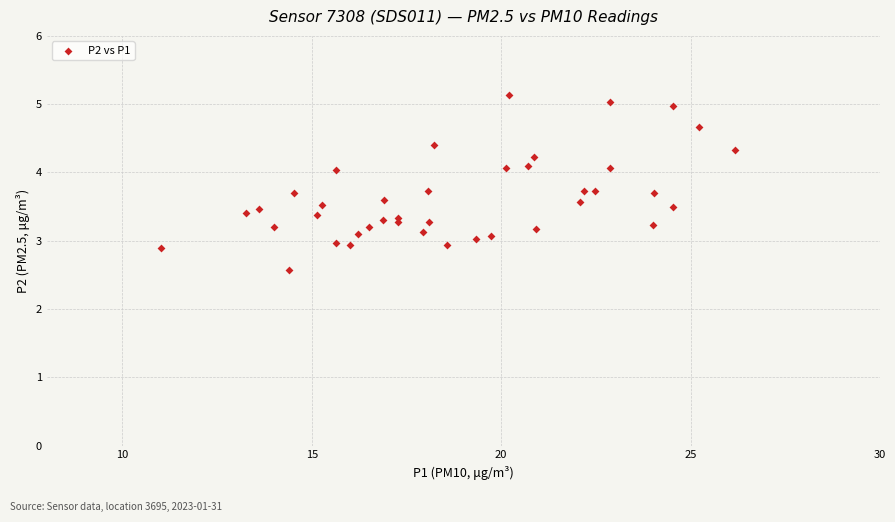

What is the range of Y values (max minus min)?

2.6